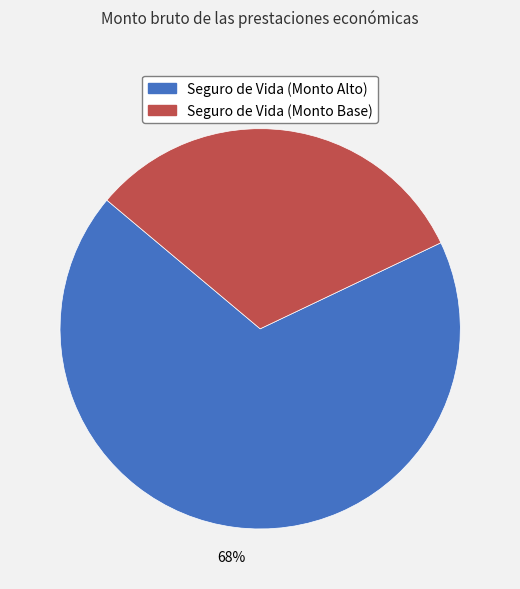

How many segments does this pie chart have?

2